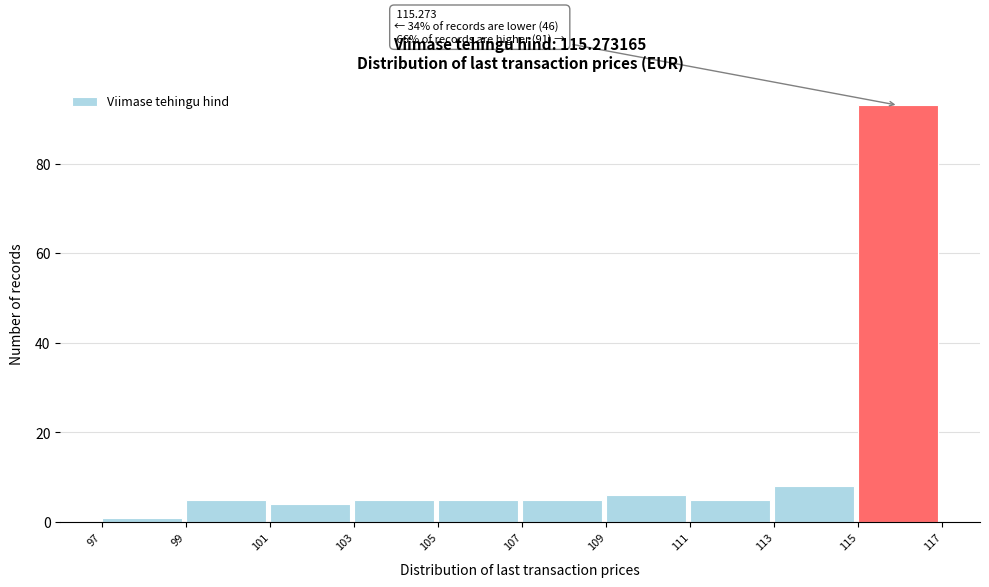

Which range on the x-axis has the tallest bar?

115 to 117